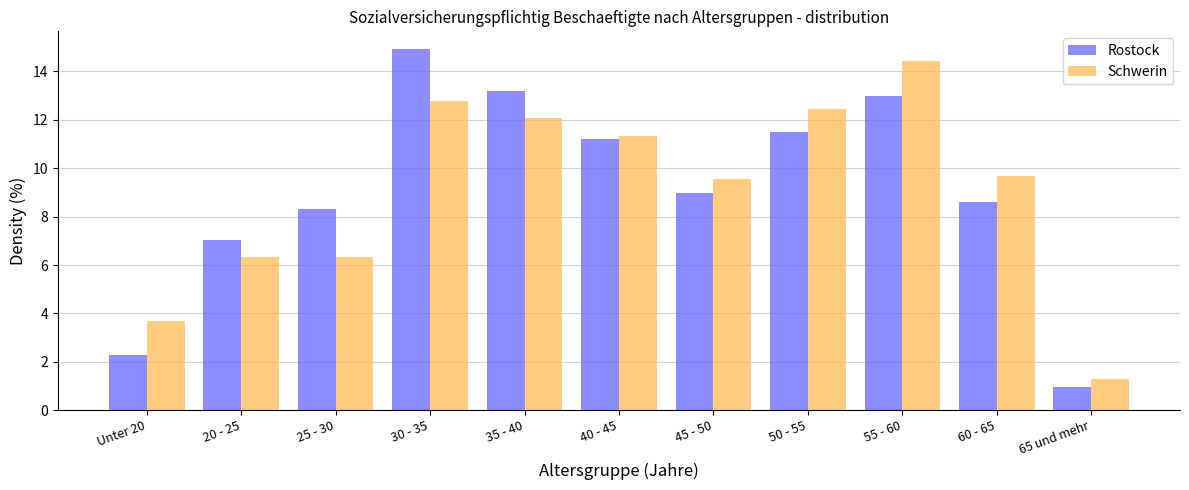

Reading left to right, list all the values displayed in this chart.

Rostock: Unter 20=2.3	20 - 25=7.1	25 - 30=8.3	30 - 35=14.9	35 - 40=13.2	40 - 45=11.2	45 - 50=9.0	50 - 55=11.5	55 - 60=13.0	60 - 65=8.6	65 und mehr=1.0
Schwerin: Unter 20=3.7	20 - 25=6.3	25 - 30=6.3	30 - 35=12.8	35 - 40=12.1	40 - 45=11.3	45 - 50=9.6	50 - 55=12.4	55 - 60=14.4	60 - 65=9.7	65 und mehr=1.3